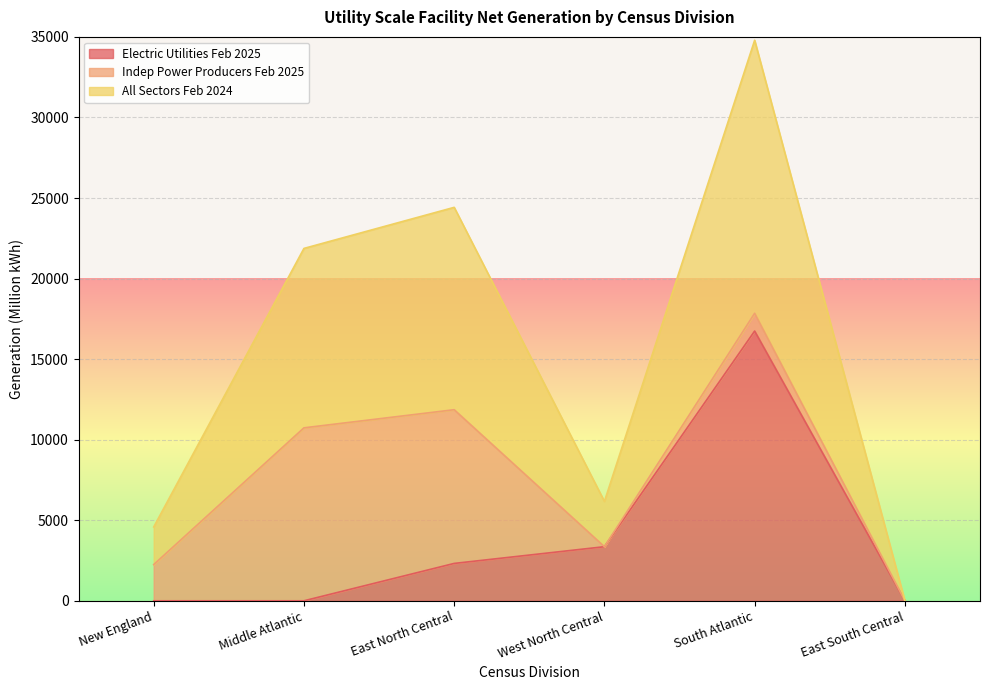

What is the value of the All Sectors Feb 2024 point at the 3rd from the left?

24420